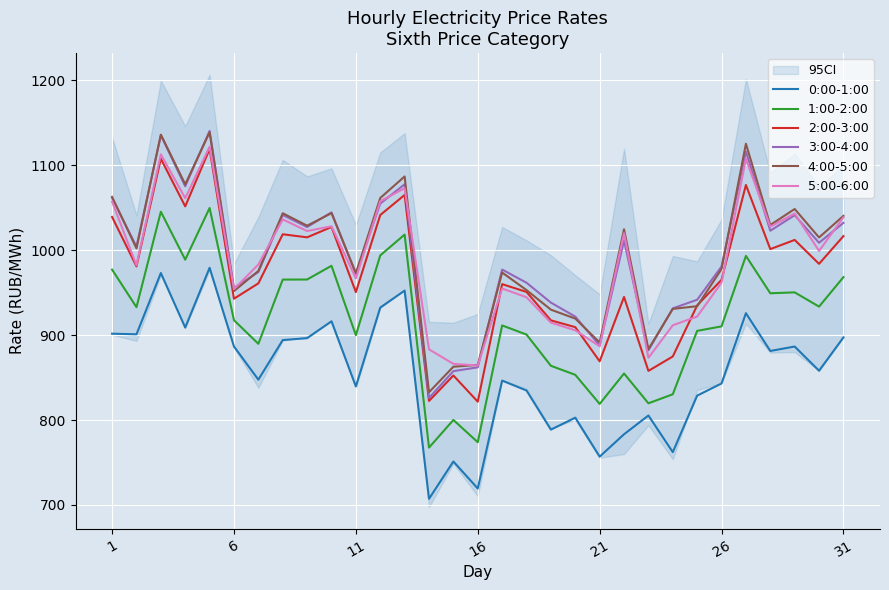

True or false: 3:00-4:00 and 1:00-2:00 cross at least once.

False